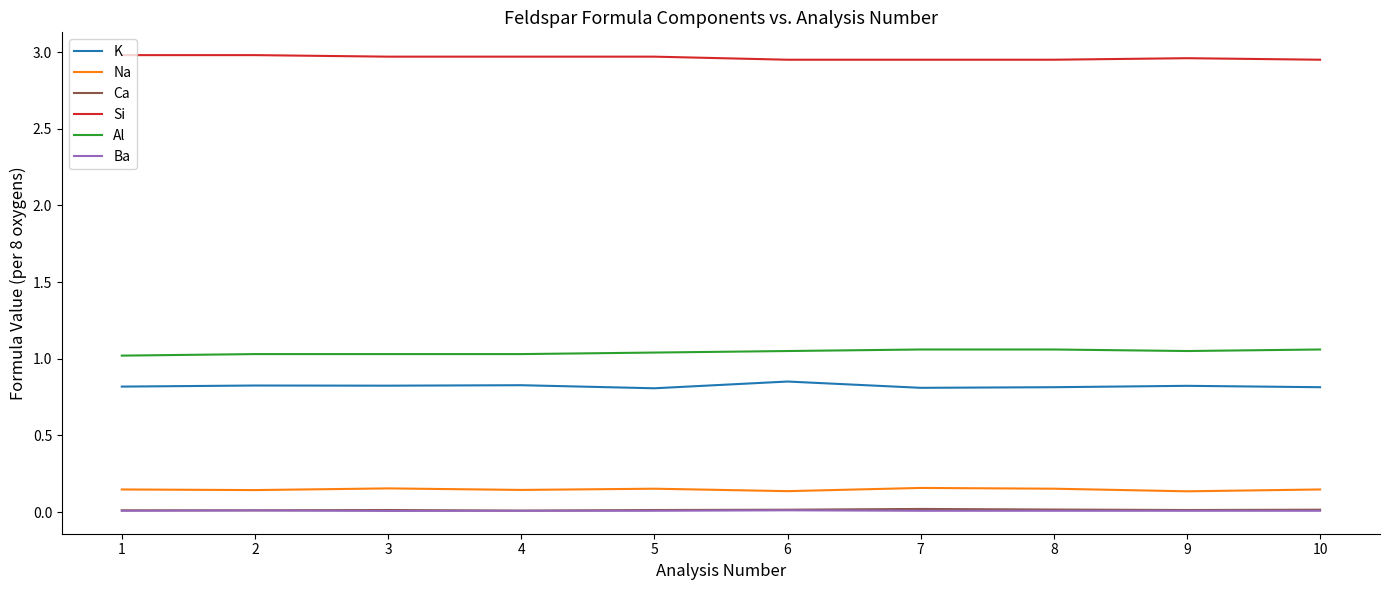

What is the spread (max minus min) of values at 7?

2.9